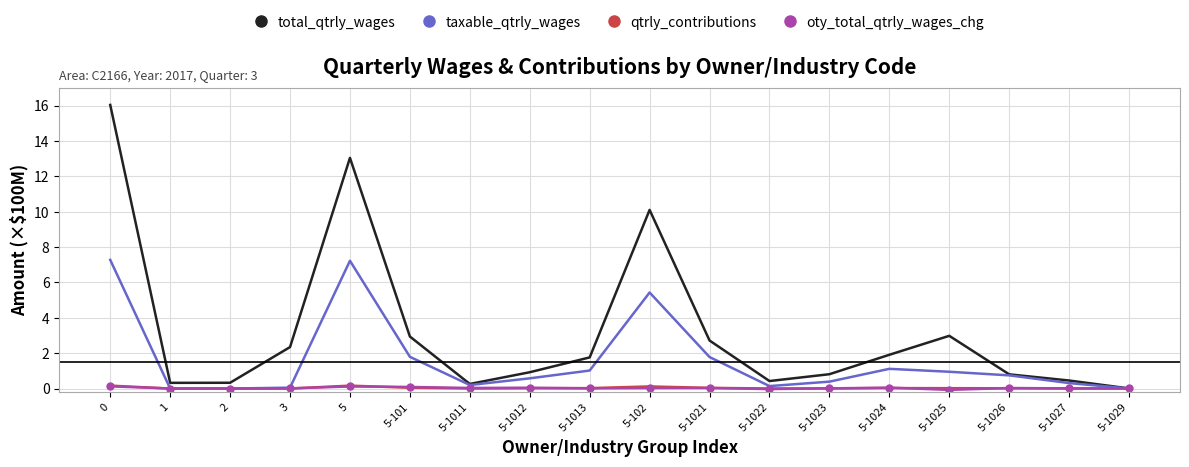

What is the highest value of the taxable_qtrly_wages series?

7.3